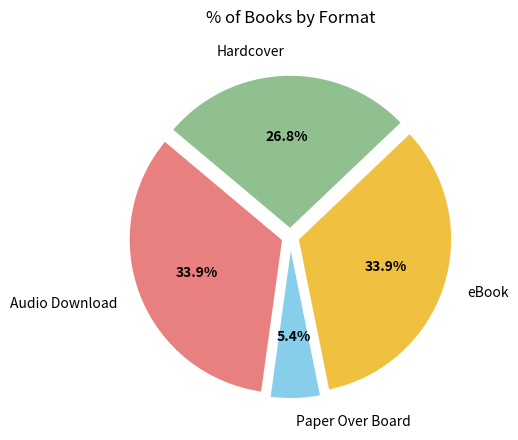

Which slice is the smallest?

Paper Over Board